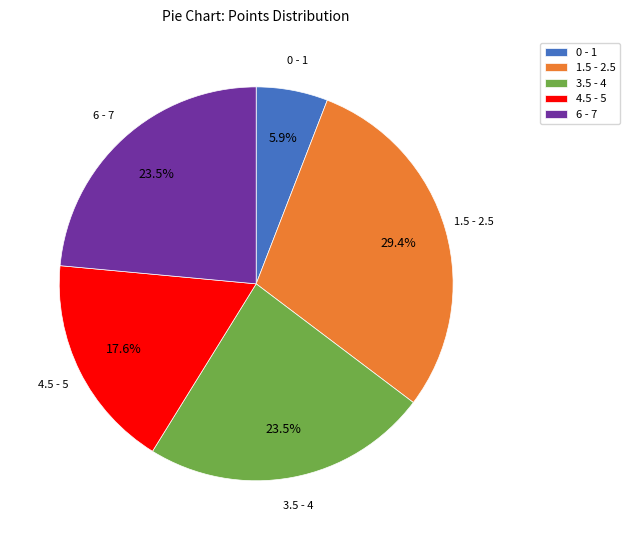

Between 1.5 - 2.5 and 4.5 - 5, which is larger?

1.5 - 2.5